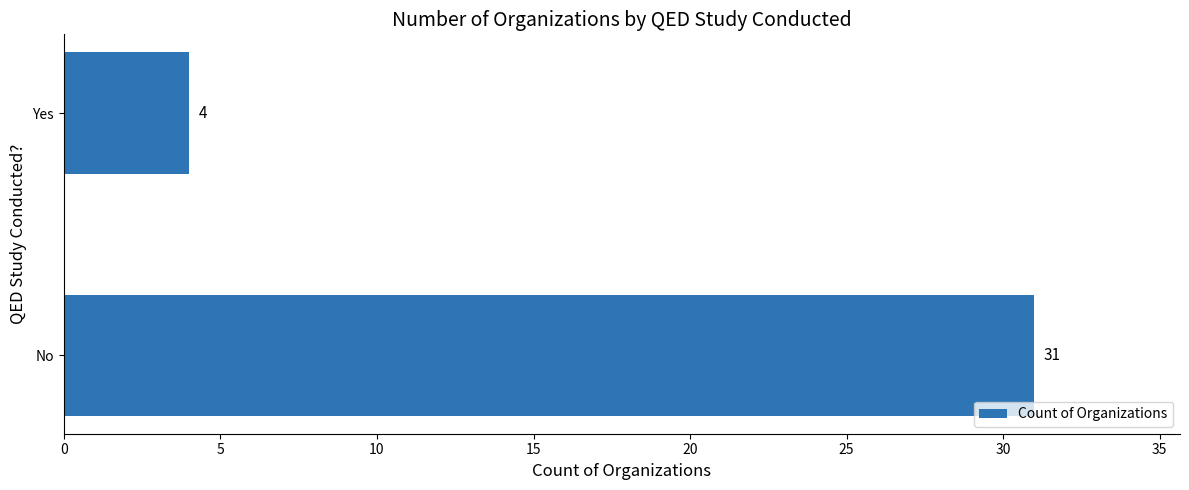

Is it true that the value at Yes is 4?

True